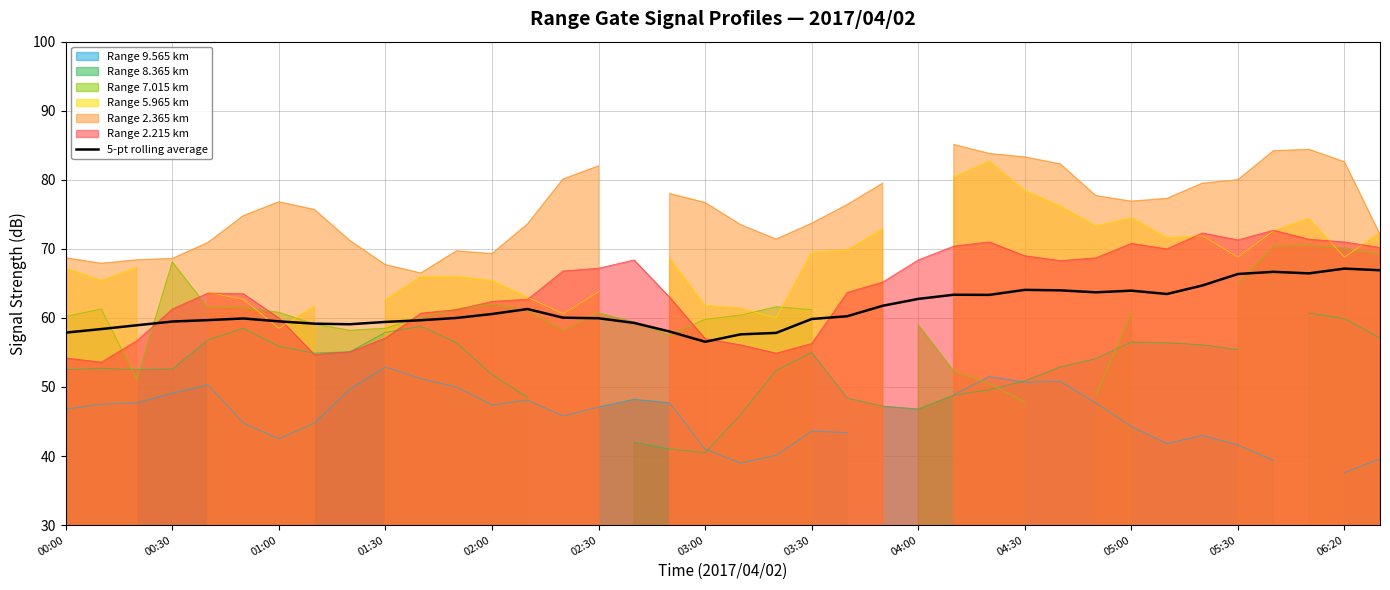

Reading left to right, extract all data points from this chart.

57.9	58.4	58.9	59.5	59.7	59.9	59.5	59.2	59.1	59.4	59.7	60.0	60.6	61.3	60.0	60.0	59.3	58.0	56.5	57.6	57.8	59.8	60.2	61.8	62.8	63.4	63.3	64.1	64.0	63.7	63.9	63.5	64.7	66.4	66.7	66.5	67.1	66.9